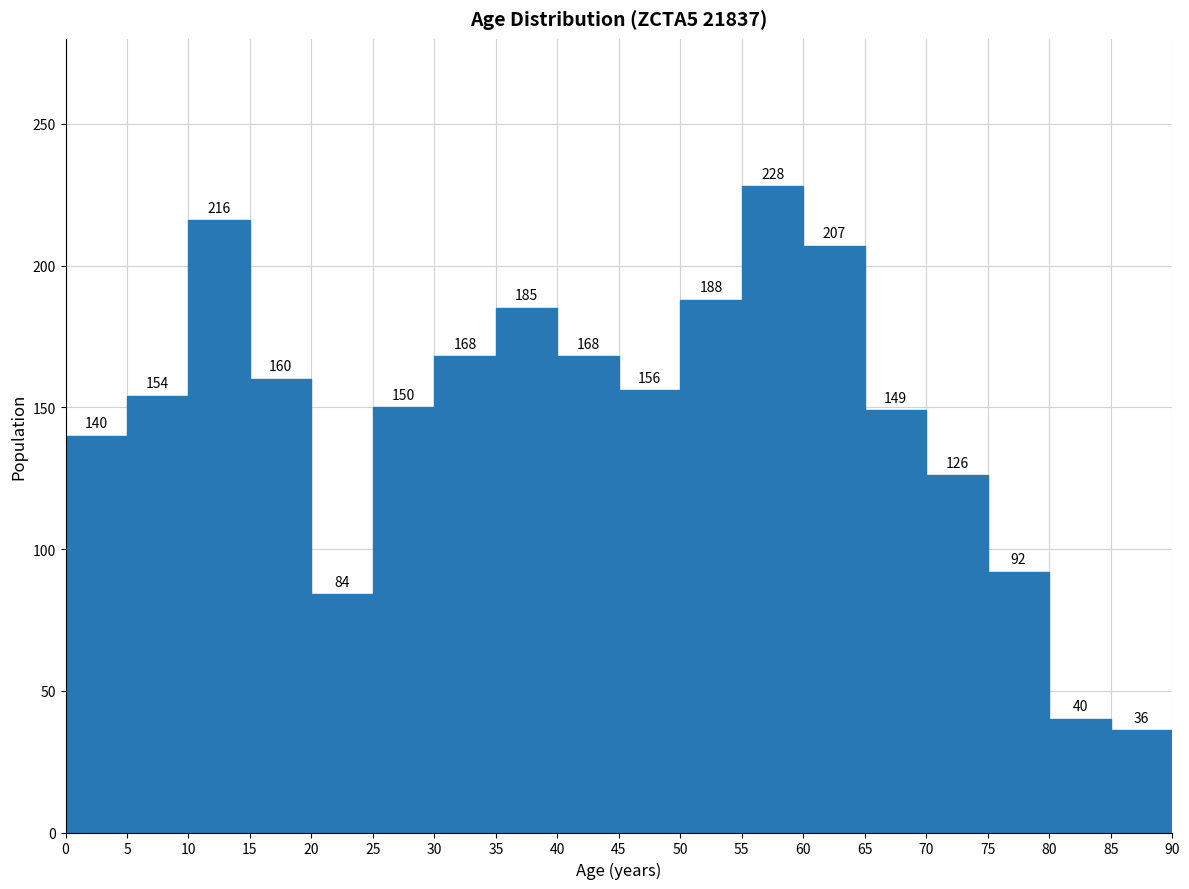

Reading left to right, list every bar in this chart as the range it spans on the x-axis followed by its height.

0 to 5: 140
5 to 10: 154
10 to 15: 216
15 to 20: 160
20 to 25: 84
25 to 30: 150
30 to 35: 168
35 to 40: 185
40 to 45: 168
45 to 50: 156
50 to 55: 188
55 to 60: 228
60 to 65: 207
65 to 70: 149
70 to 75: 126
75 to 80: 92
80 to 85: 40
85 to 90: 36